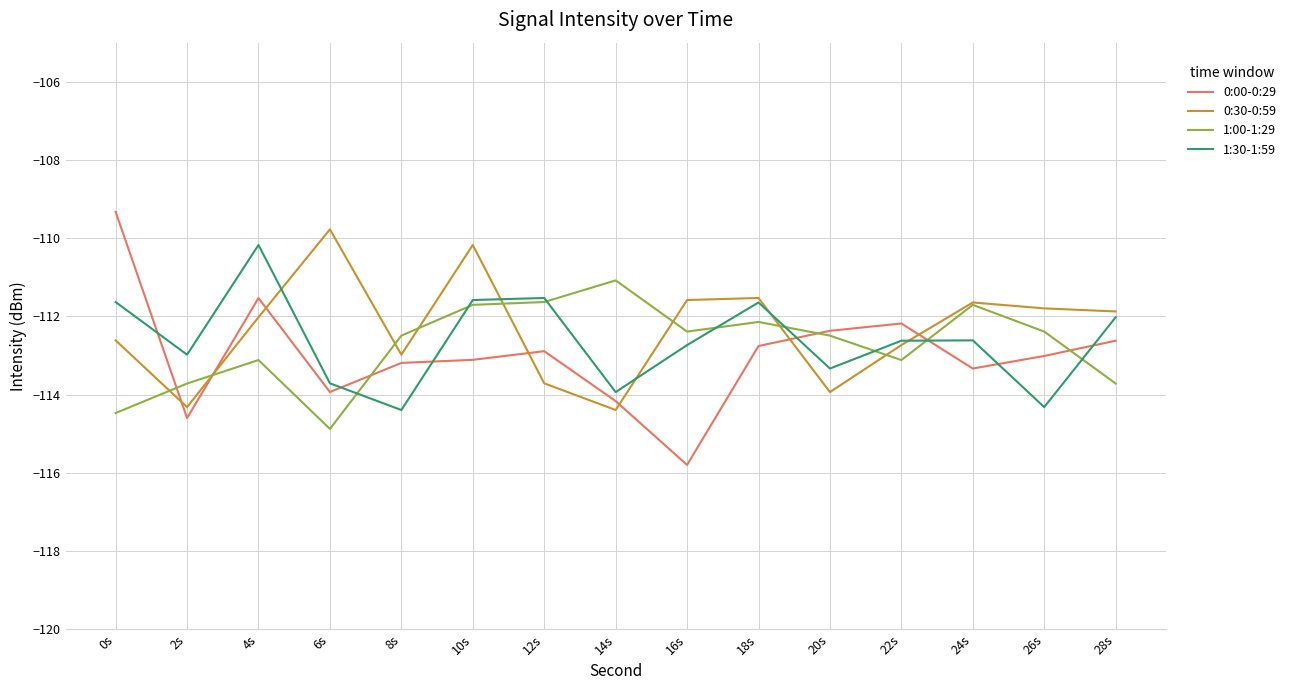

The value of 1:00-1:29 at 28s is -113.7. True or false?

True